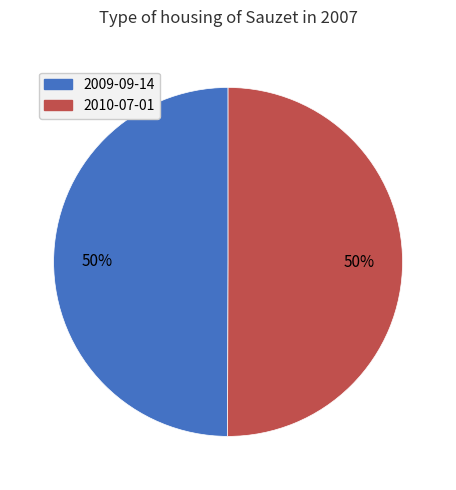

Is it true that 2009-09-14 is 43% of the pie?

False